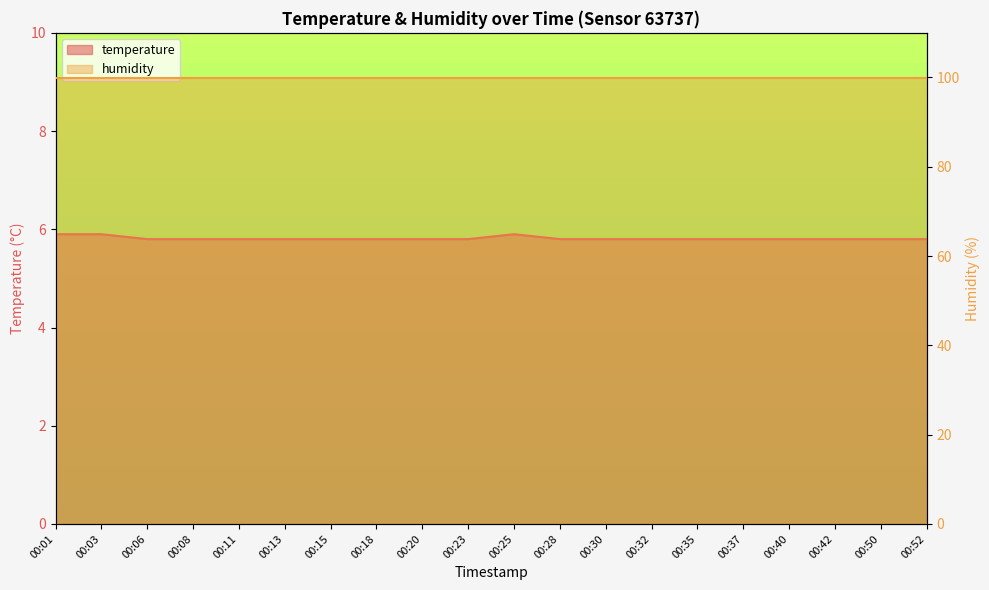

Rank the categories by value from highest to lowest.

00:01, 00:03, 00:25, 00:06, 00:08, 00:11, 00:13, 00:15, 00:18, 00:20, 00:23, 00:28, 00:30, 00:32, 00:35, 00:37, 00:40, 00:42, 00:50, 00:52